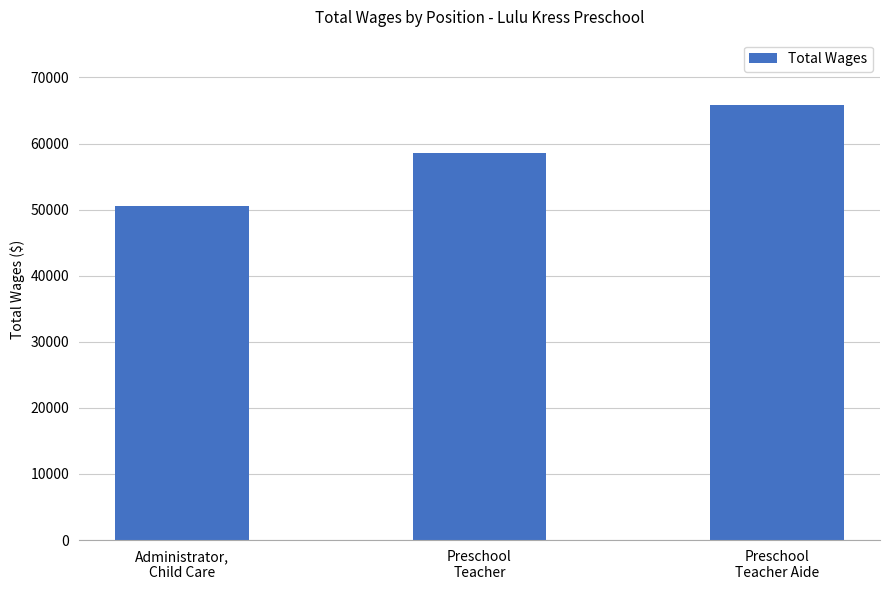

How many data points are less than 58578?

1